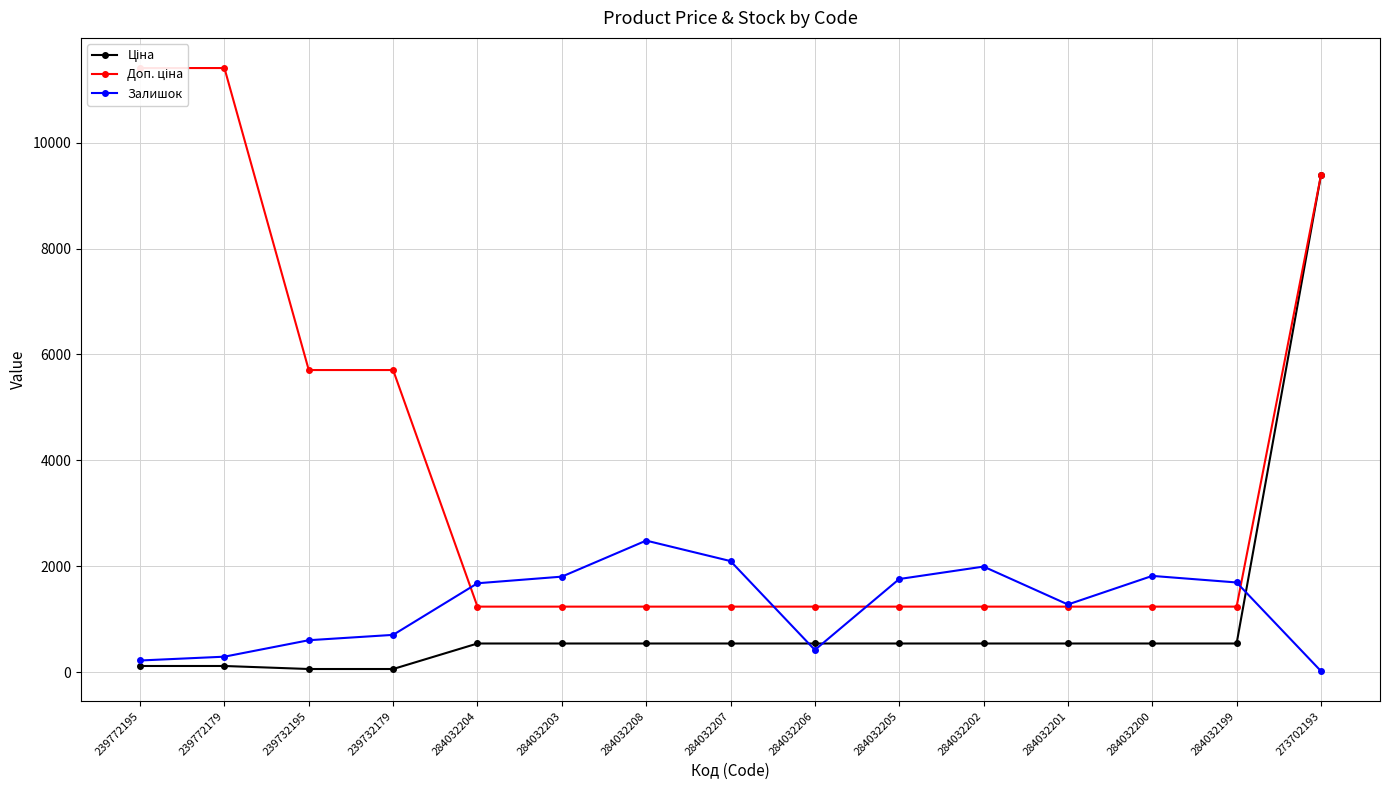

What is the total value across all series at 284032199?

3466.4